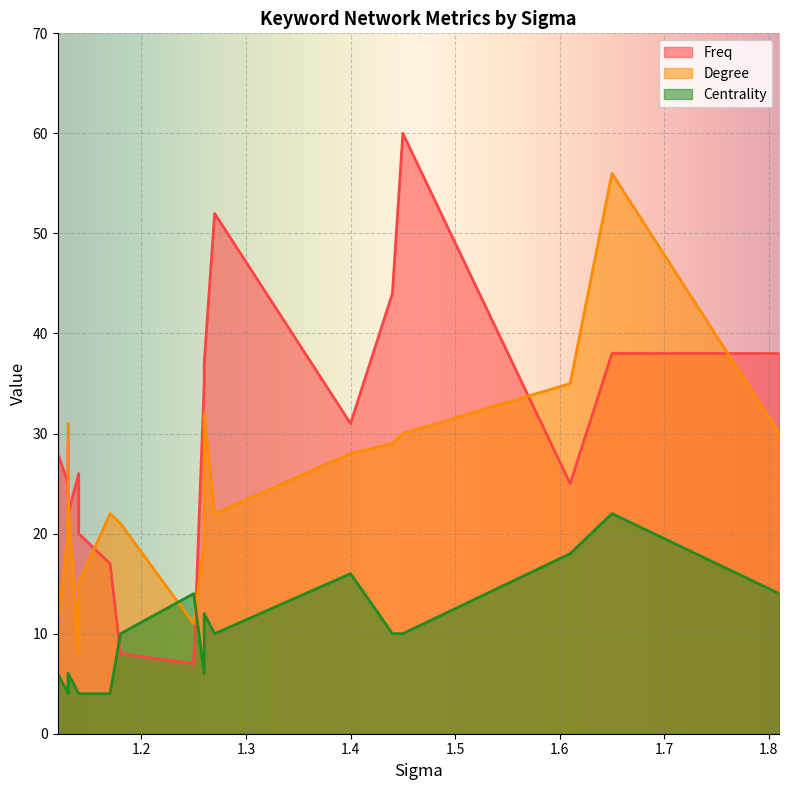

Rank the categories by Degree value from highest to lowest.

1.65, 1.61, 1.26, 1.13, 1.81, 1.45, 1.44, 1.4, 1.13, 1.27, 1.17, 1.18, 1.13, 1.13, 1.26, 1.14, 1.25, 1.12, 1.14, 1.12